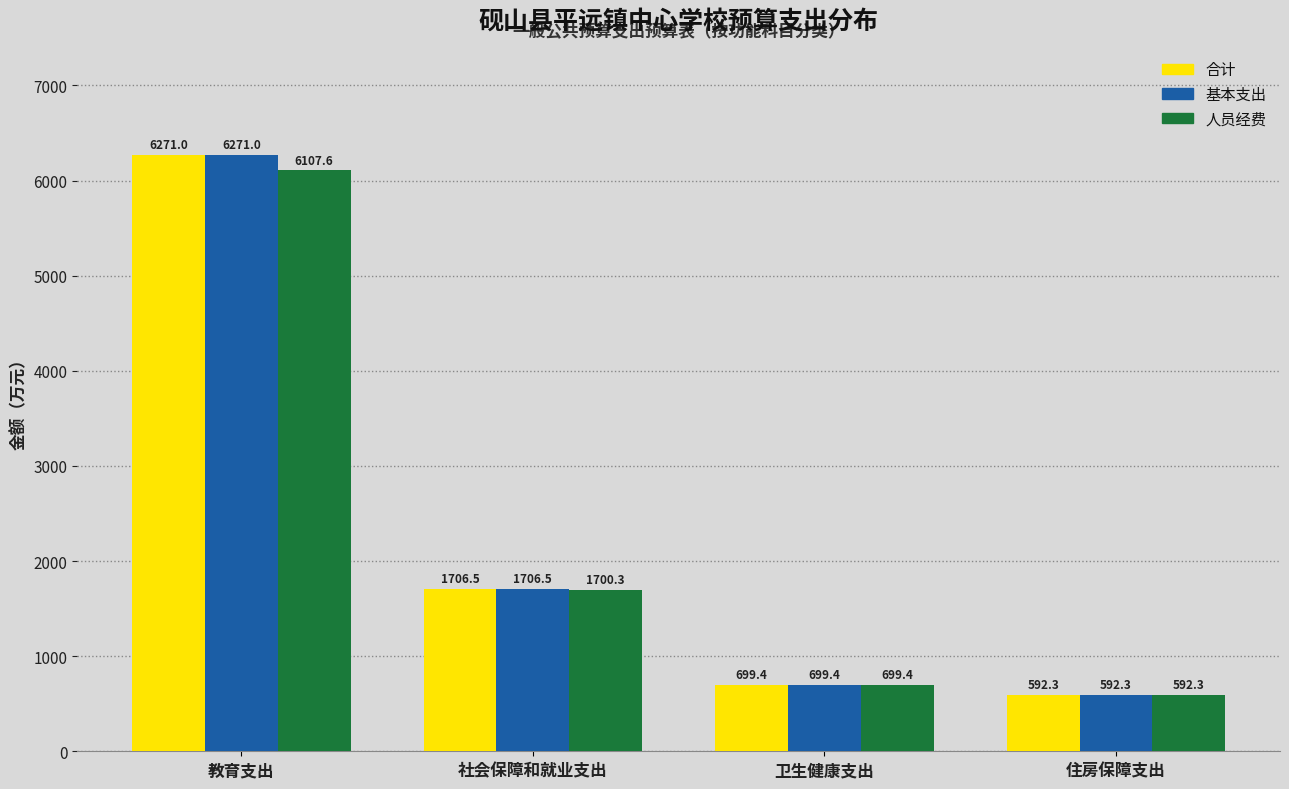

Reading left to right, transcribe all the data shown in this chart.

合计: 6271.0	1706.5	699.4	592.3
基本支出: 6271.0	1706.5	699.4	592.3
人员经费: 6107.6	1700.3	699.4	592.3